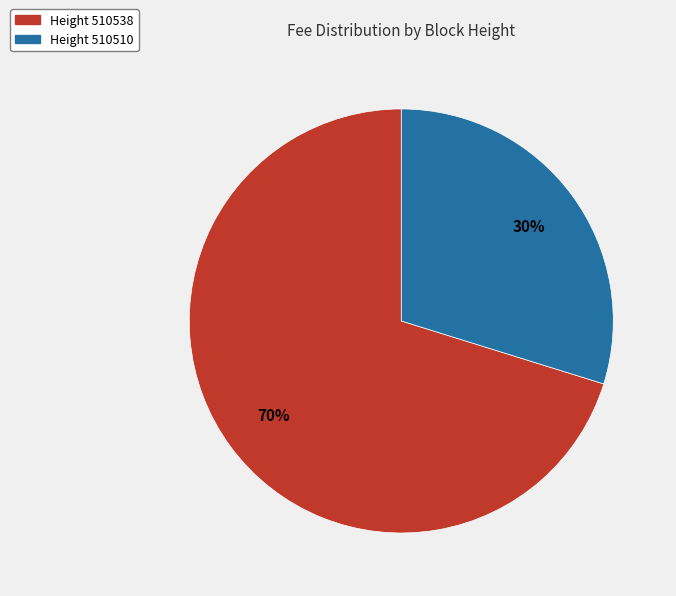

Is it true that Height 510538 is 62% of the pie?

False